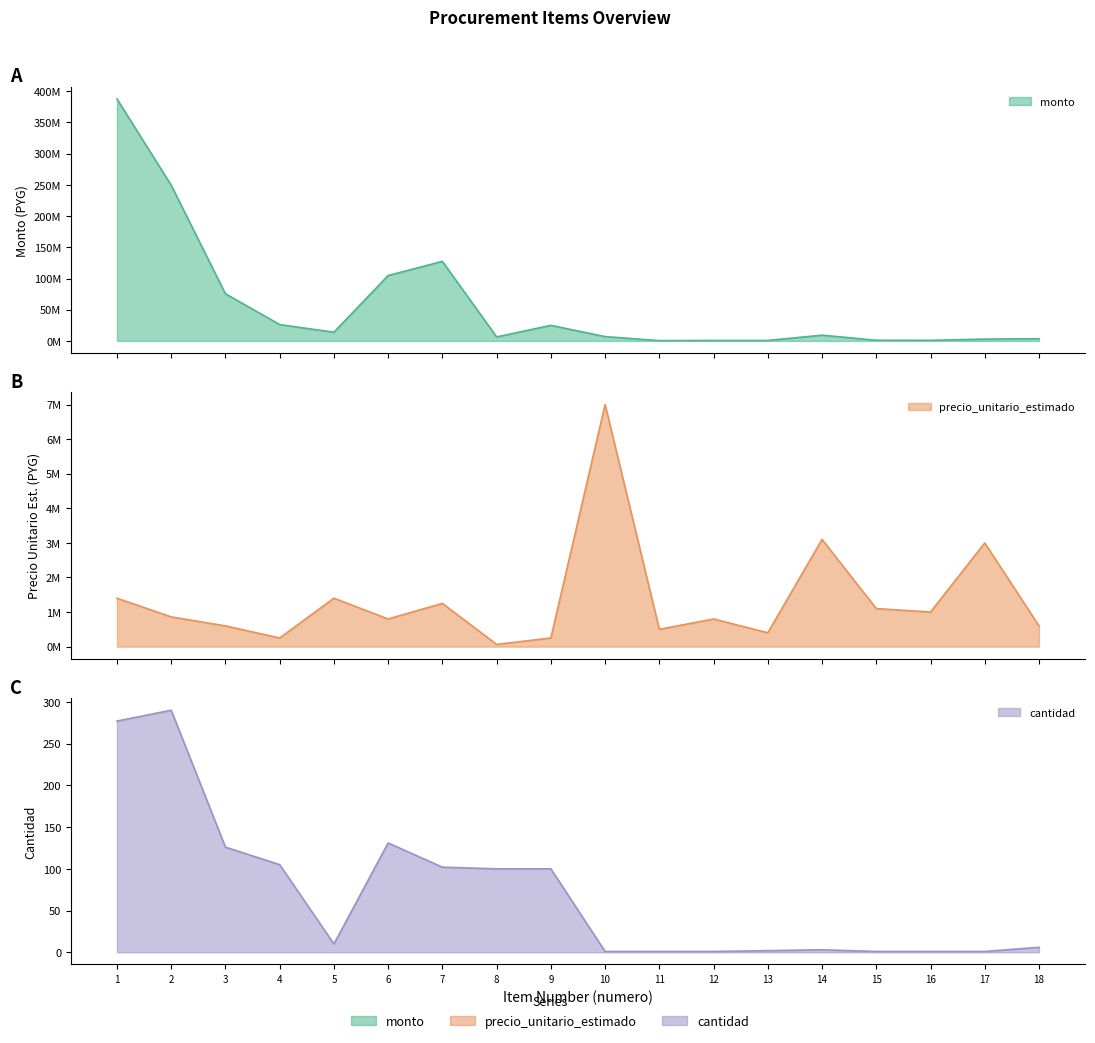

Where does the cantidad series first go above 10?

1